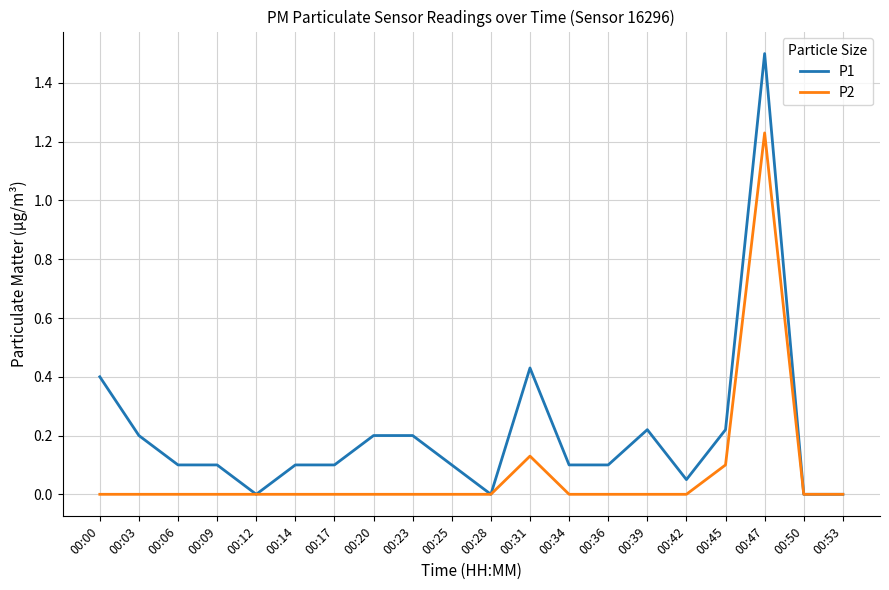

Which series has the largest total across all categories?

P1